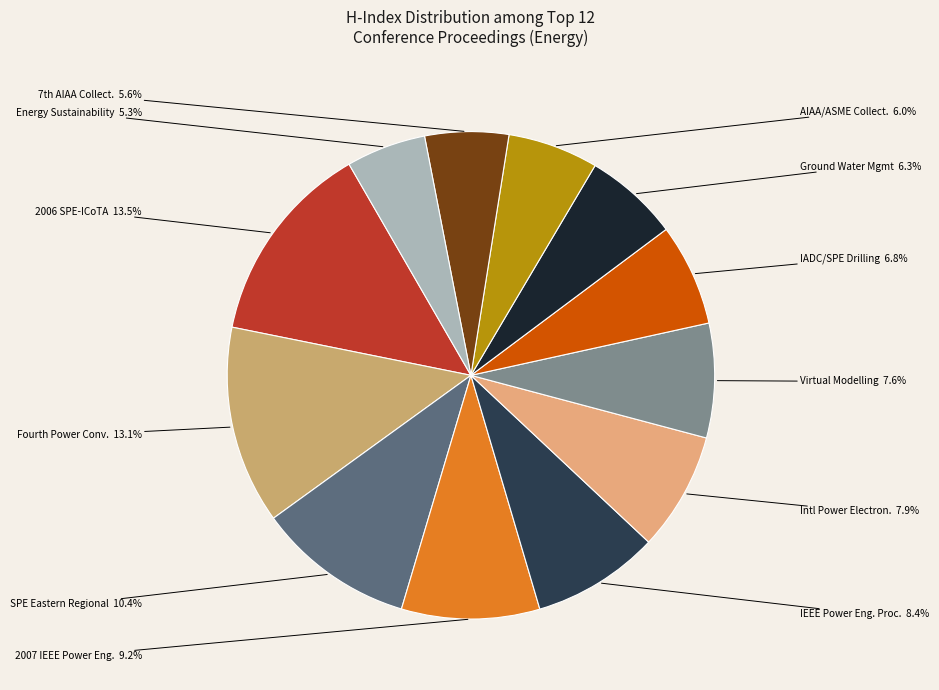

How many segments does this pie chart have?

12